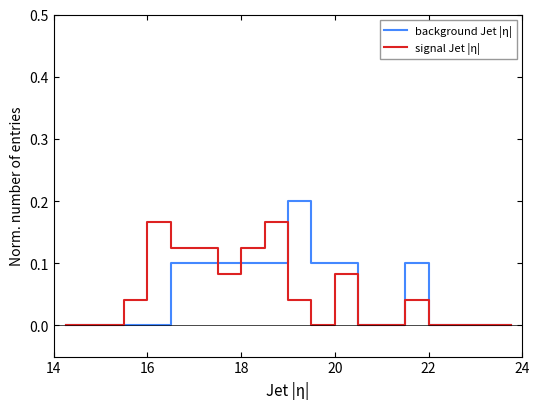

List the series in order of their peak value, highest first.

background Jet |η|, signal Jet |η|